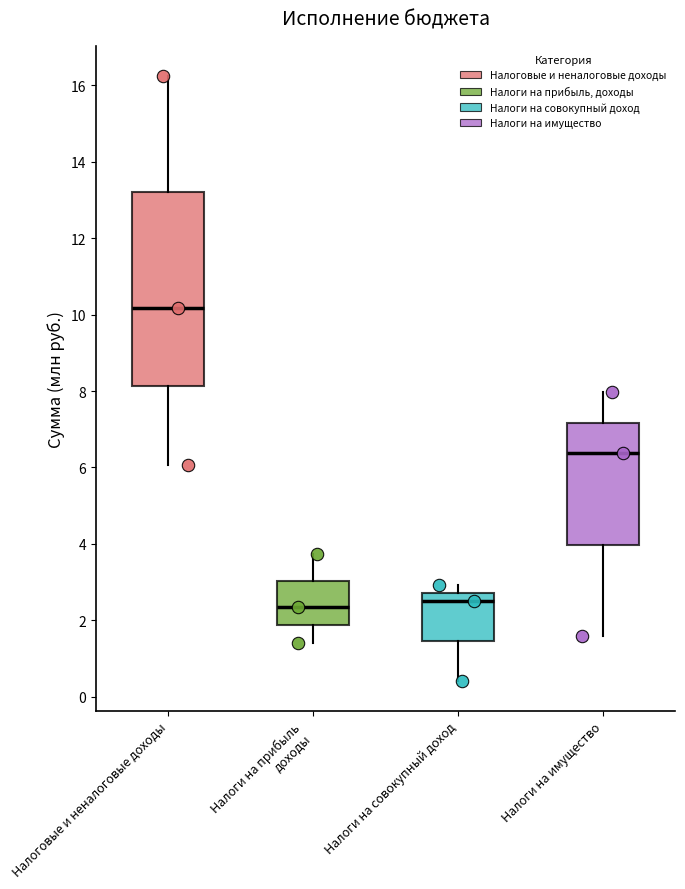

Reading left to right, read every box against the y-axis: the position of its median line, the range the box covers, and the ends of its whiskers. The values are not printed on the chart, so give them approximately, as read against the axis.

Налоговые и неналоговые доходы: median 10.2, box 8.2 to 13.2, whiskers 6.0 to 16.2
Налоги на прибыль доходы: median 2.4, box 1.8 to 3.0, whiskers 1.4 to 3.8
Налоги на совокупный доход: median 2.4, box 1.4 to 2.8, whiskers 0.4 to 3.0
Налоги на имущество: median 6.4, box 4.0 to 7.2, whiskers 1.6 to 8.0